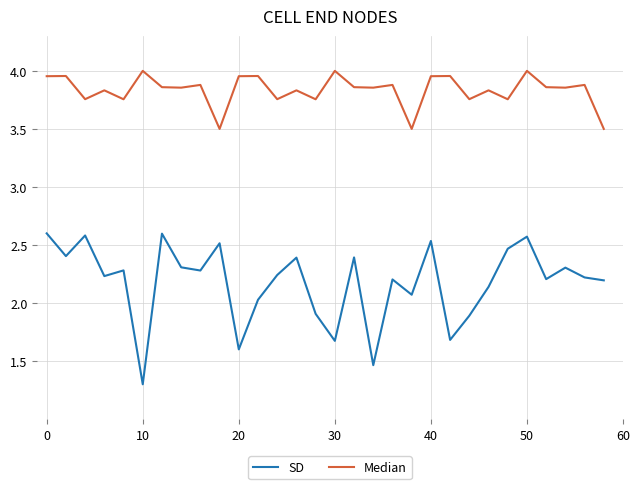

How many lines are shown in the chart?

2